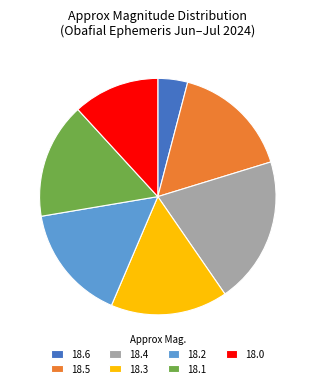

Does 18.0 represent more than half of the total?

No